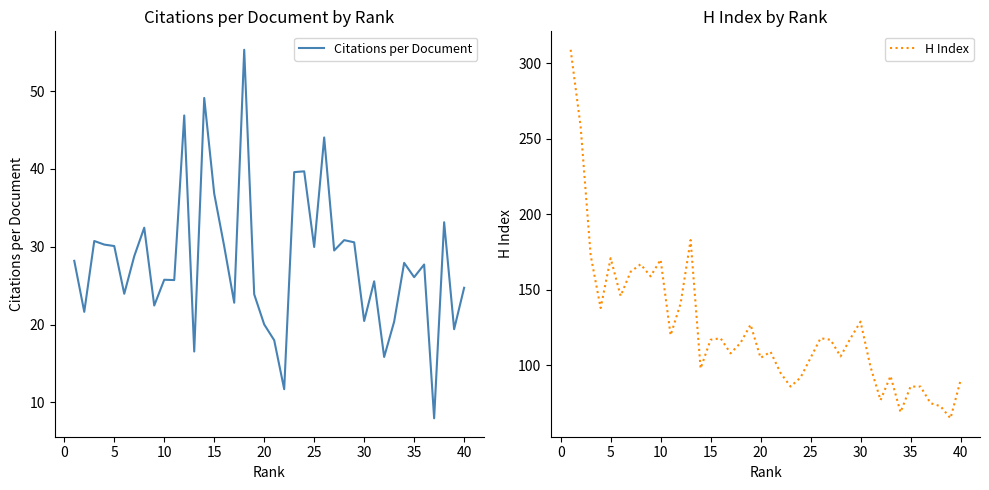

How many interior local peaks does the Citations per Document series have?

13